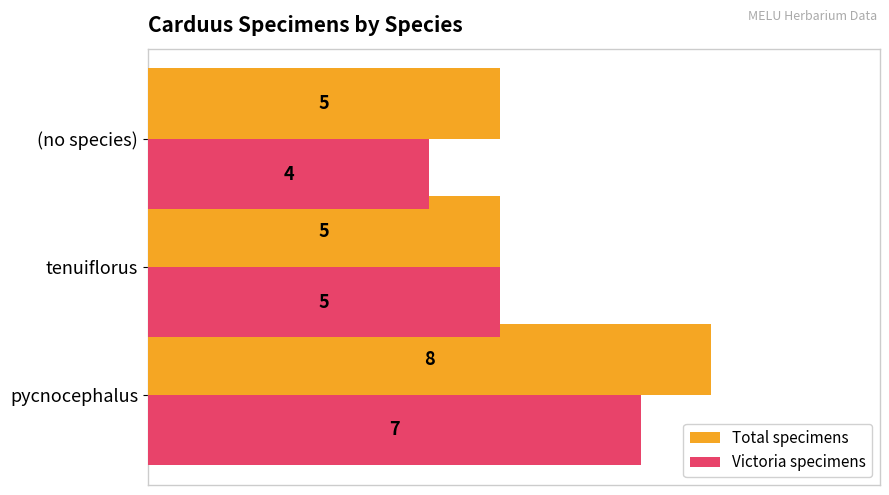

Which category has the lowest value across all series?

(no species)